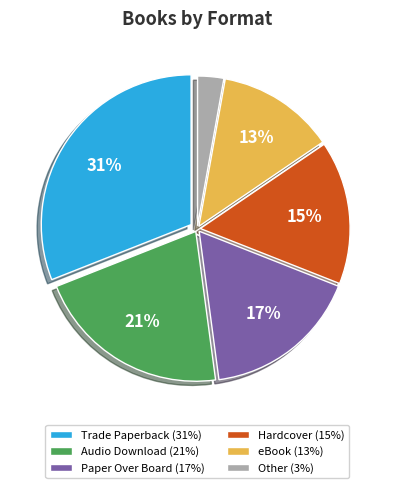

To the nearest percent, what is the difference between the largest and smallest slice percentages?

28%